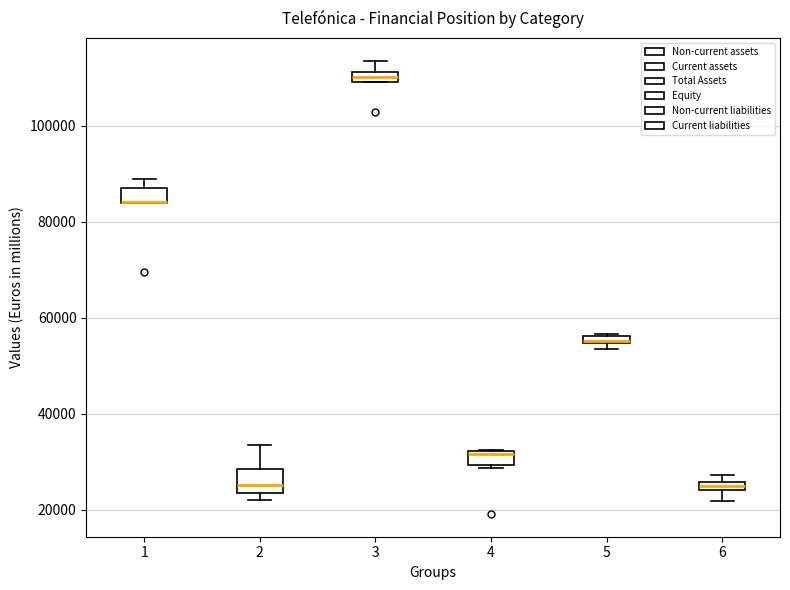

Where is the upper edge of the box at x = 4 on the y-axis? The values are not printed on the chart, so give them approximately, as read against the axis.

32000